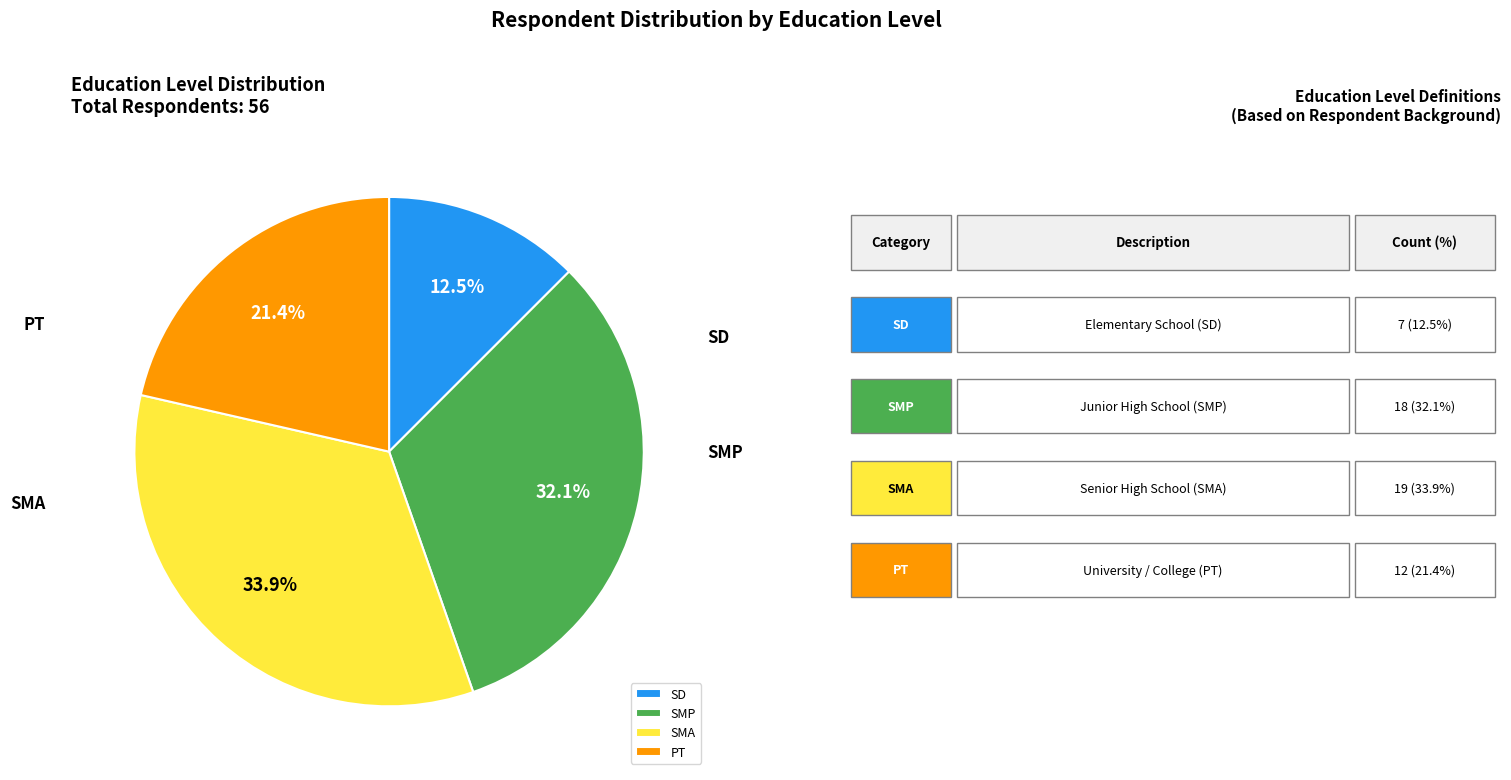

Which slice is the largest?

SMA